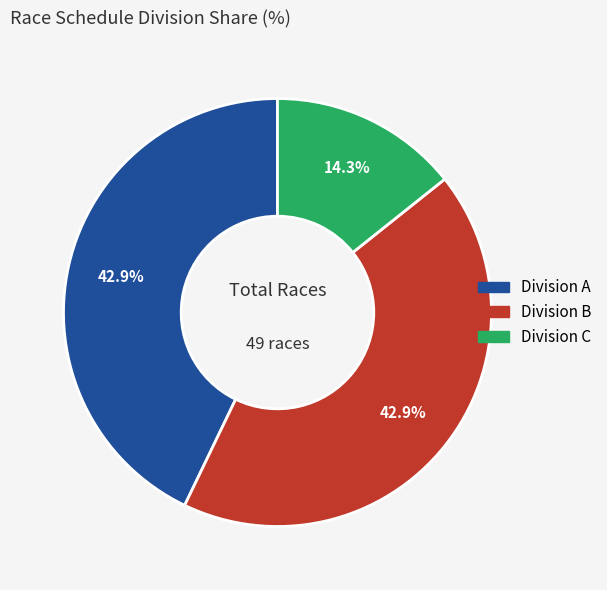

Is there a majority slice in this chart?

No